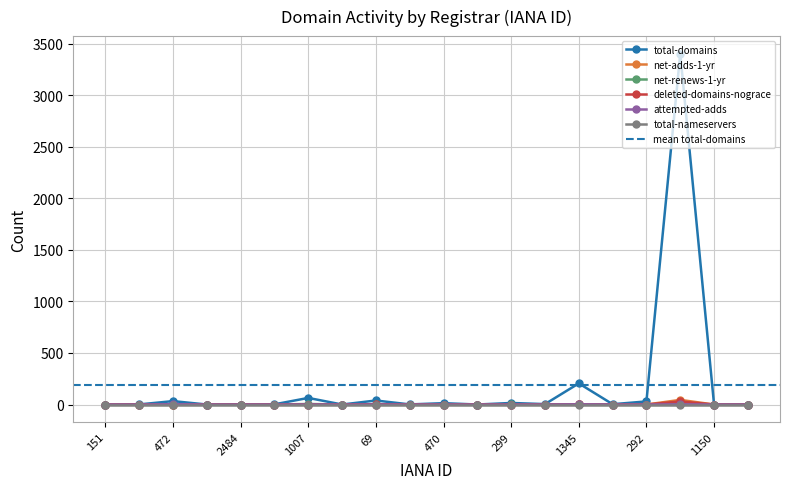

What position from the right is 470?

10